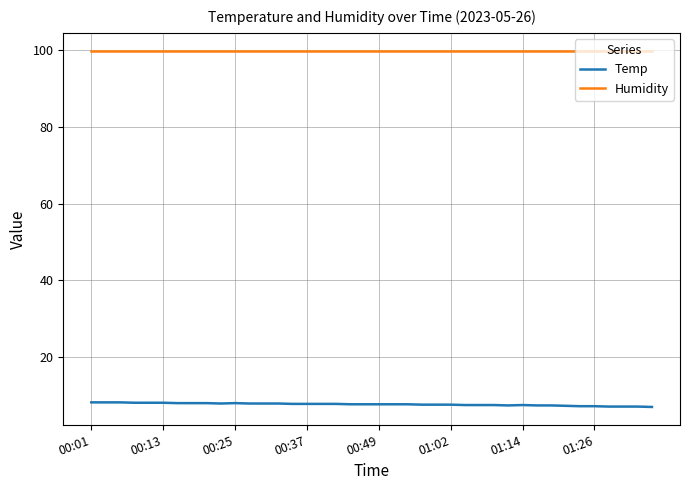

True or false: Humidity and Temp intersect in this chart.

False